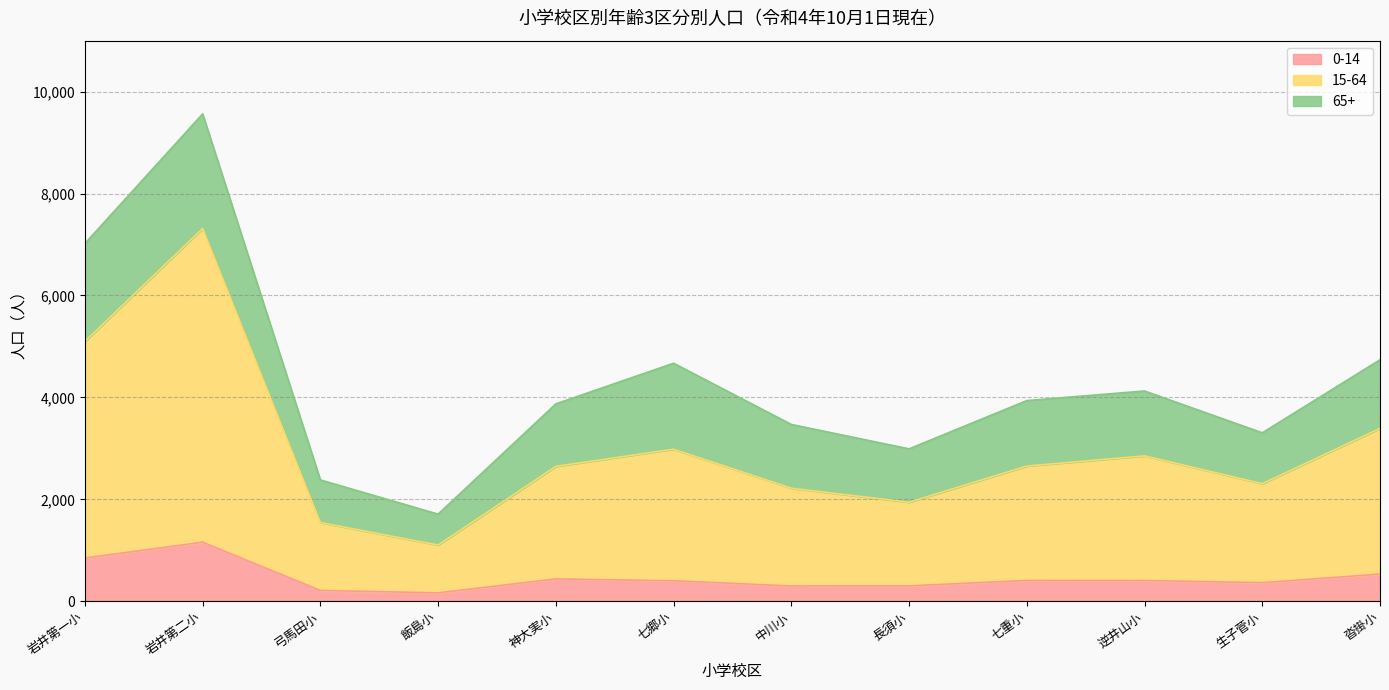

Is it true that 0-14 equals 413 at 七重小?

False